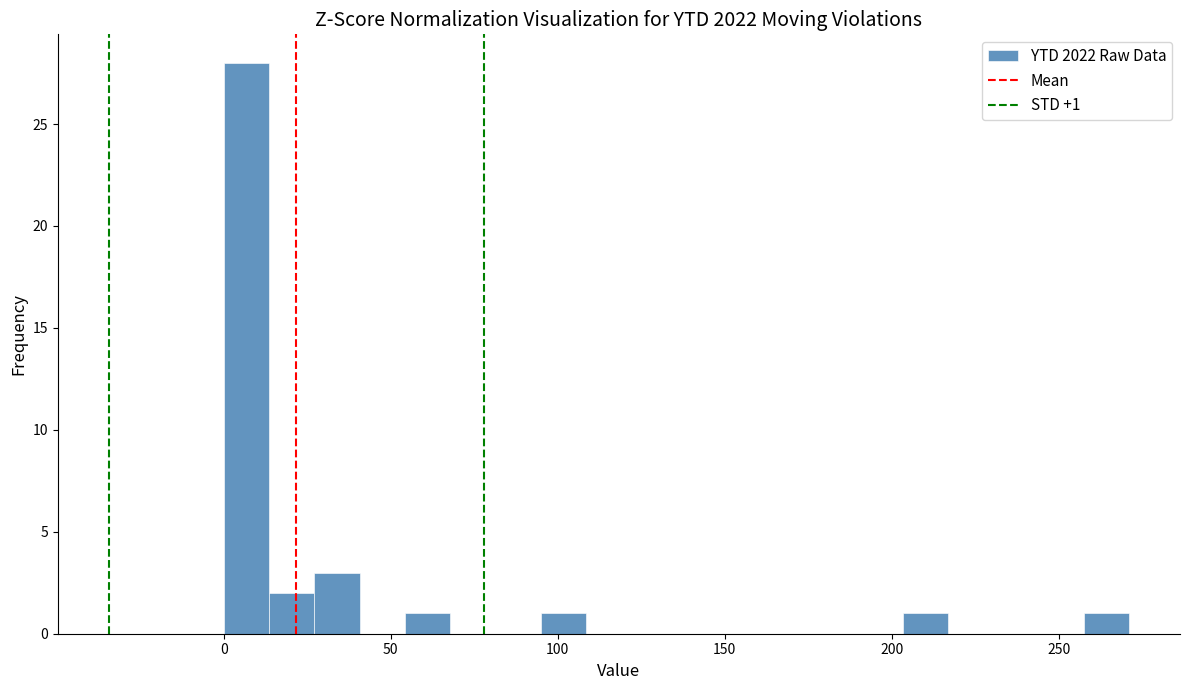

Around what value on the x-axis is the tallest bar? Give the approximate position of its centre, as read against the axis.

5